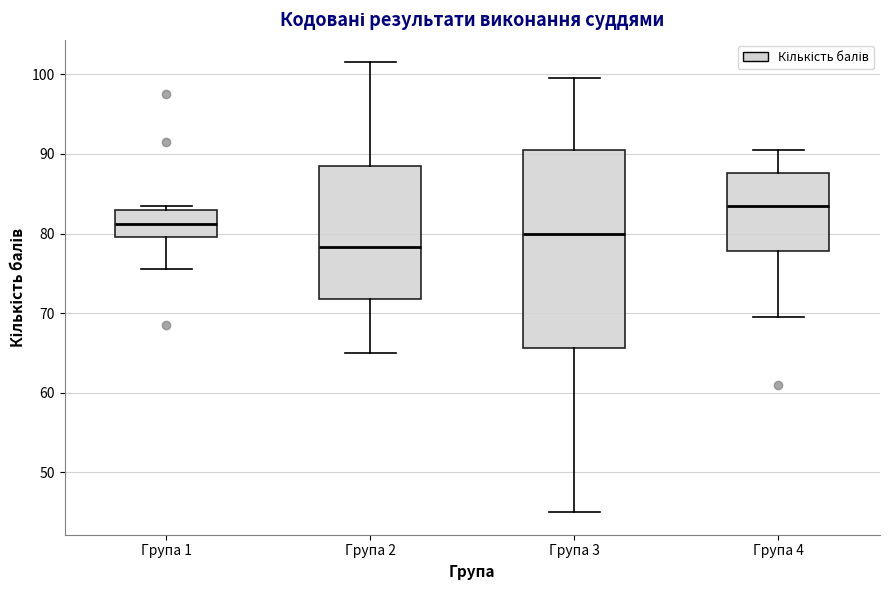

Where does the median line of the box for Група 2 sit on the y-axis? The values are not printed on the chart, so give them approximately, as read against the axis.

78